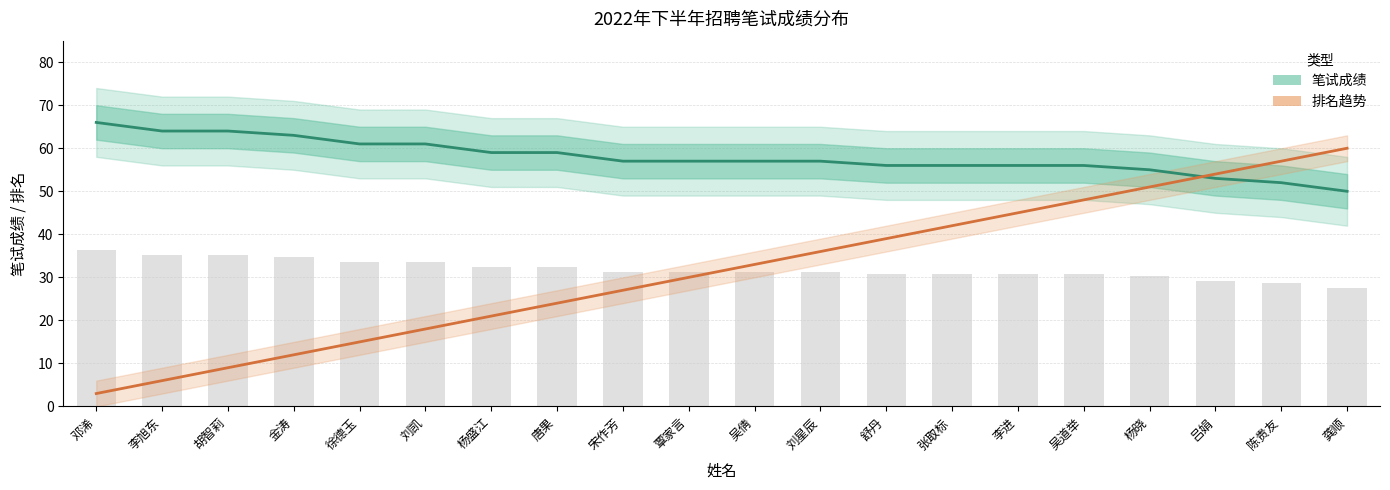

The value of 笔试成绩 at 唐果 is 59. True or false?

True